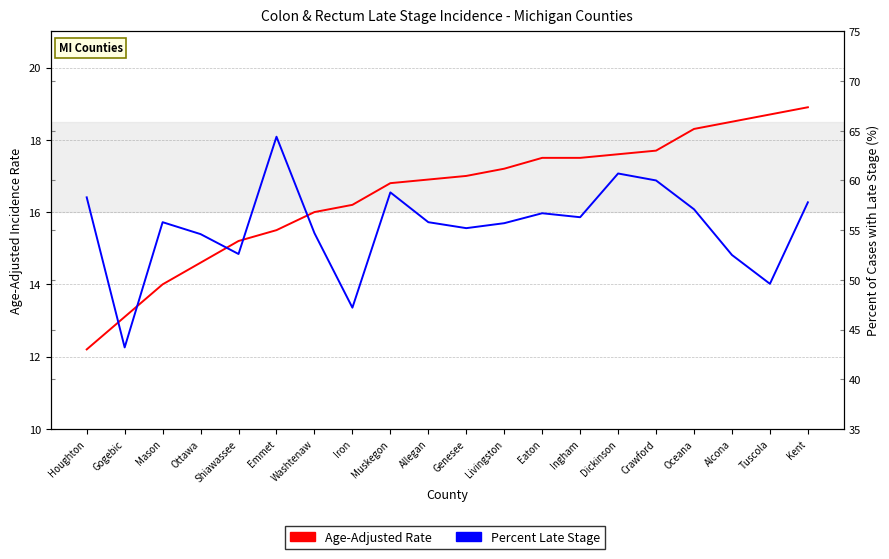

Rank the categories by Age-Adjusted Rate value from lowest to highest.

Houghton, Gogebic, Mason, Ottawa, Shiawassee, Emmet, Washtenaw, Iron, Muskegon, Allegan, Genesee, Livingston, Eaton, Ingham, Dickinson, Crawford, Oceana, Alcona, Tuscola, Kent